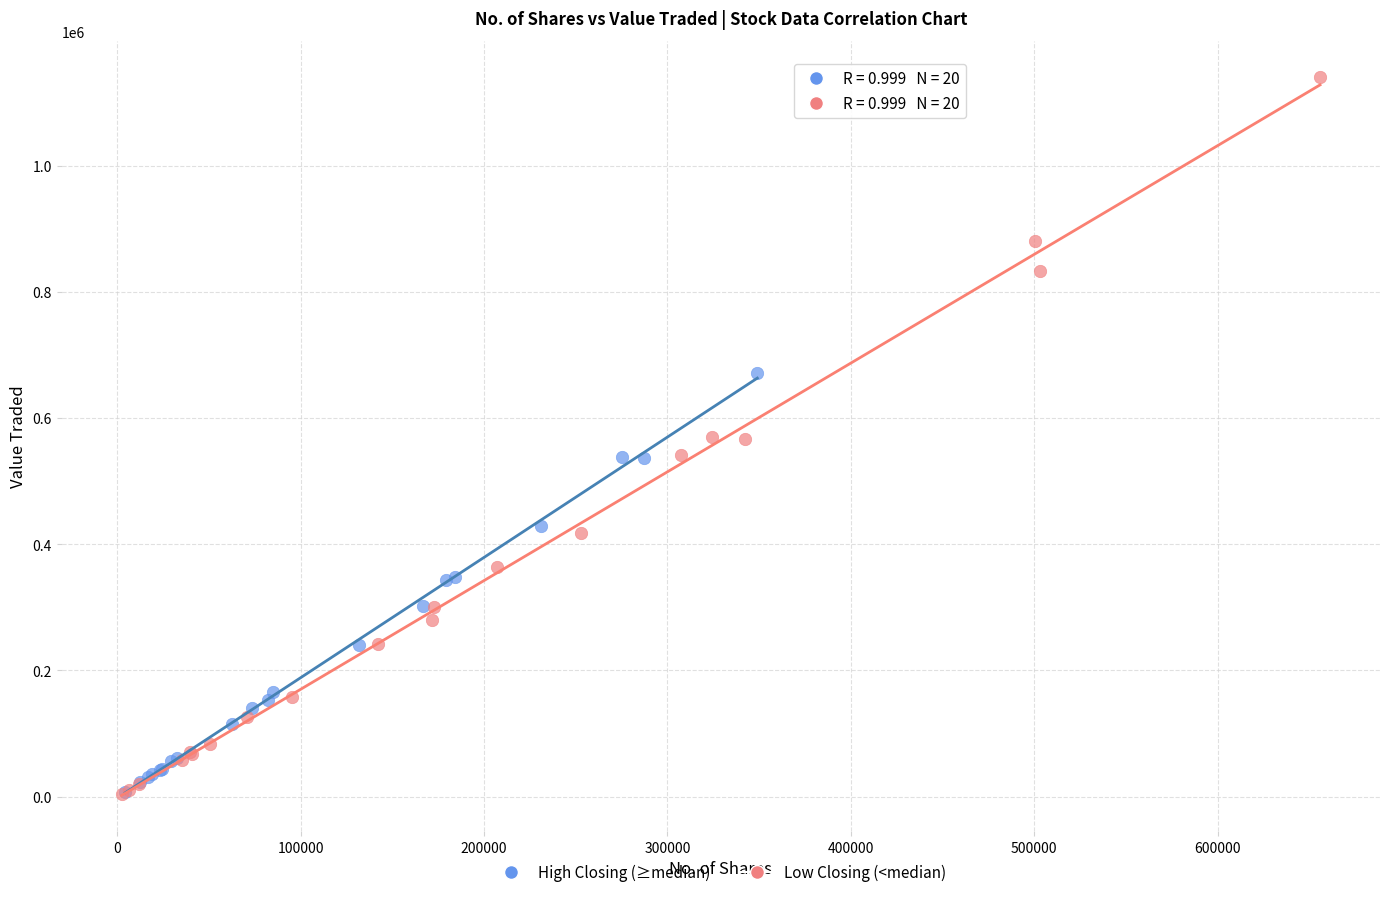

What are all the series names shown in the legend?

High Closing (≥median), Low Closing (<median)